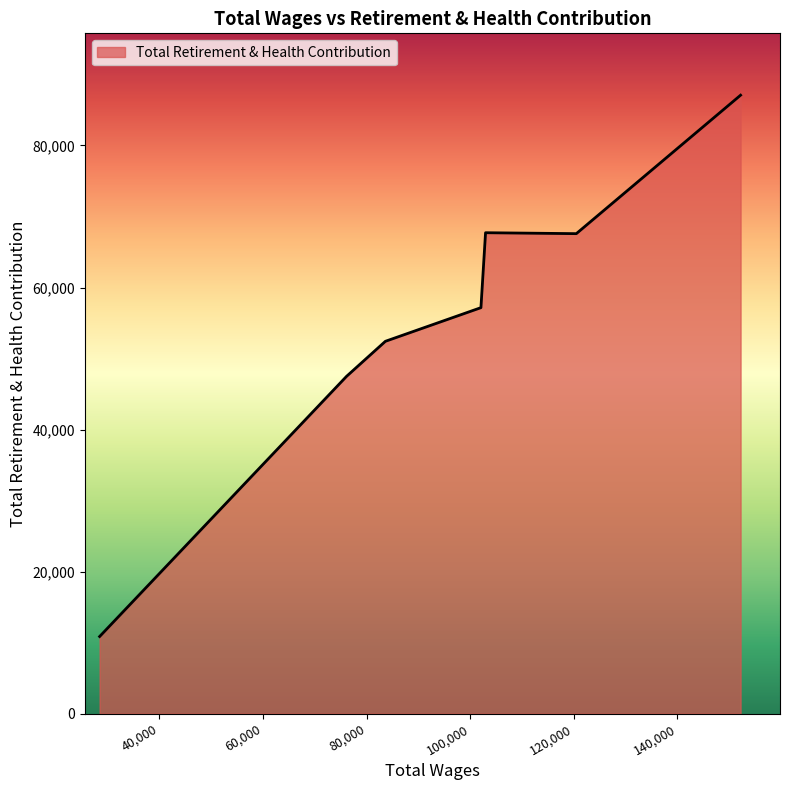

What is the smallest value displayed?

10867